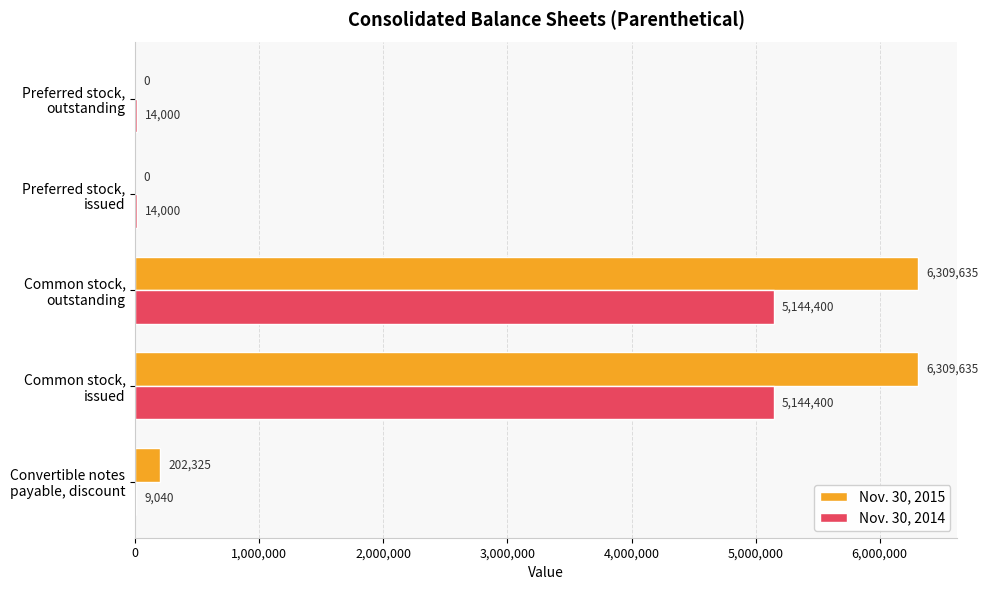

Which series has the largest total across all categories?

Nov. 30, 2015